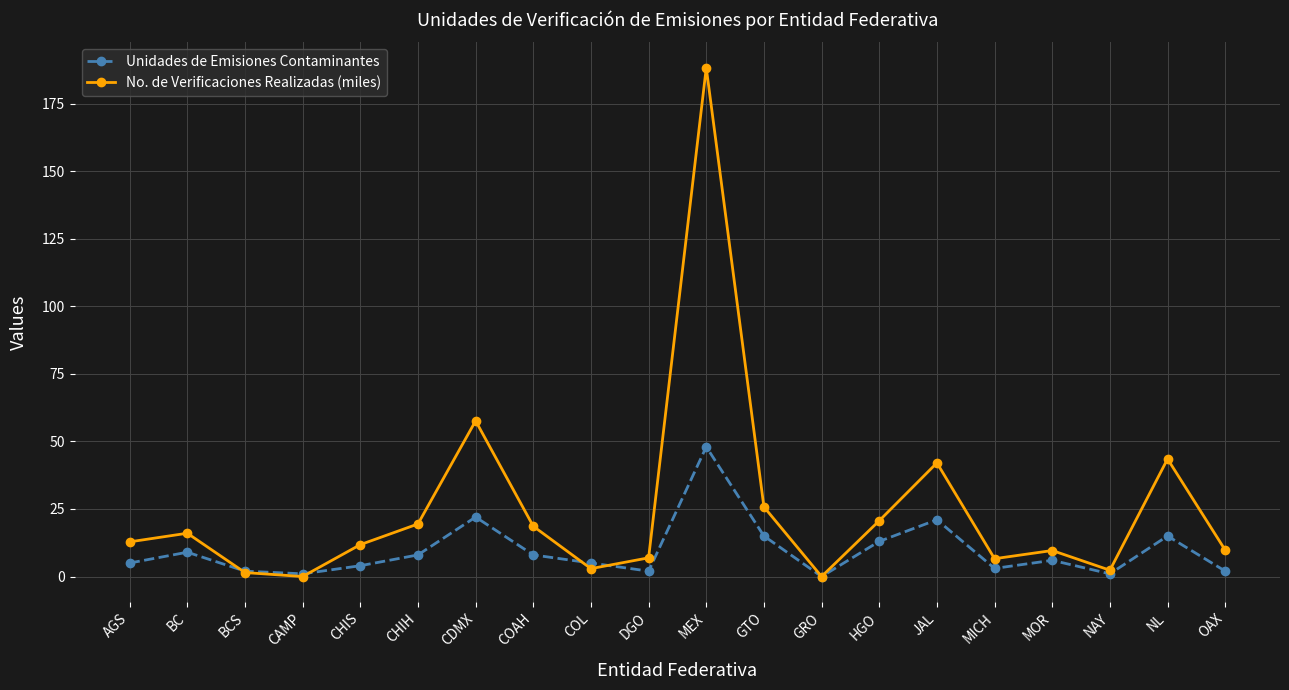

Is it true that No. de Verificaciones Realizadas (miles) equals 19.4 at CHIS?

False